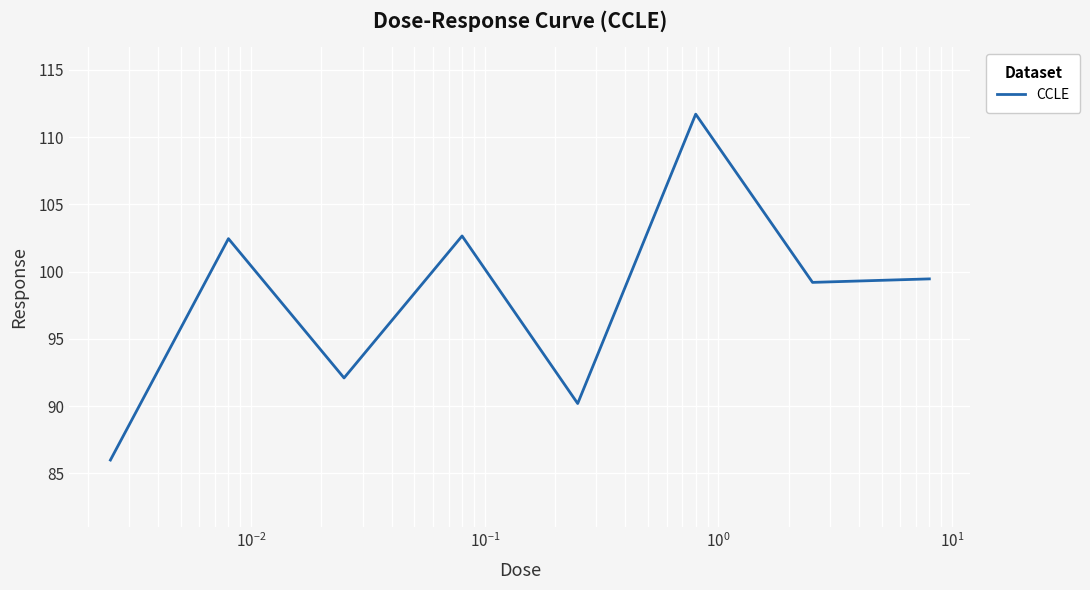

What is the greatest value displayed?

111.7